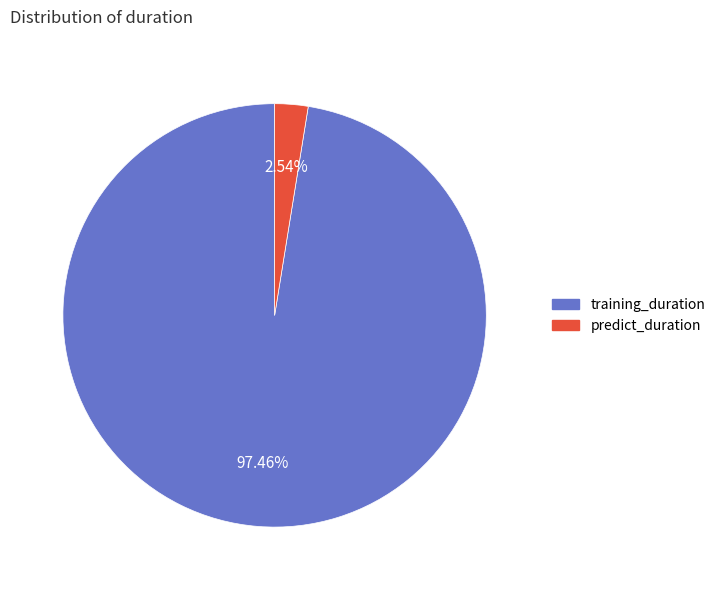

What is the majority slice?

training_duration